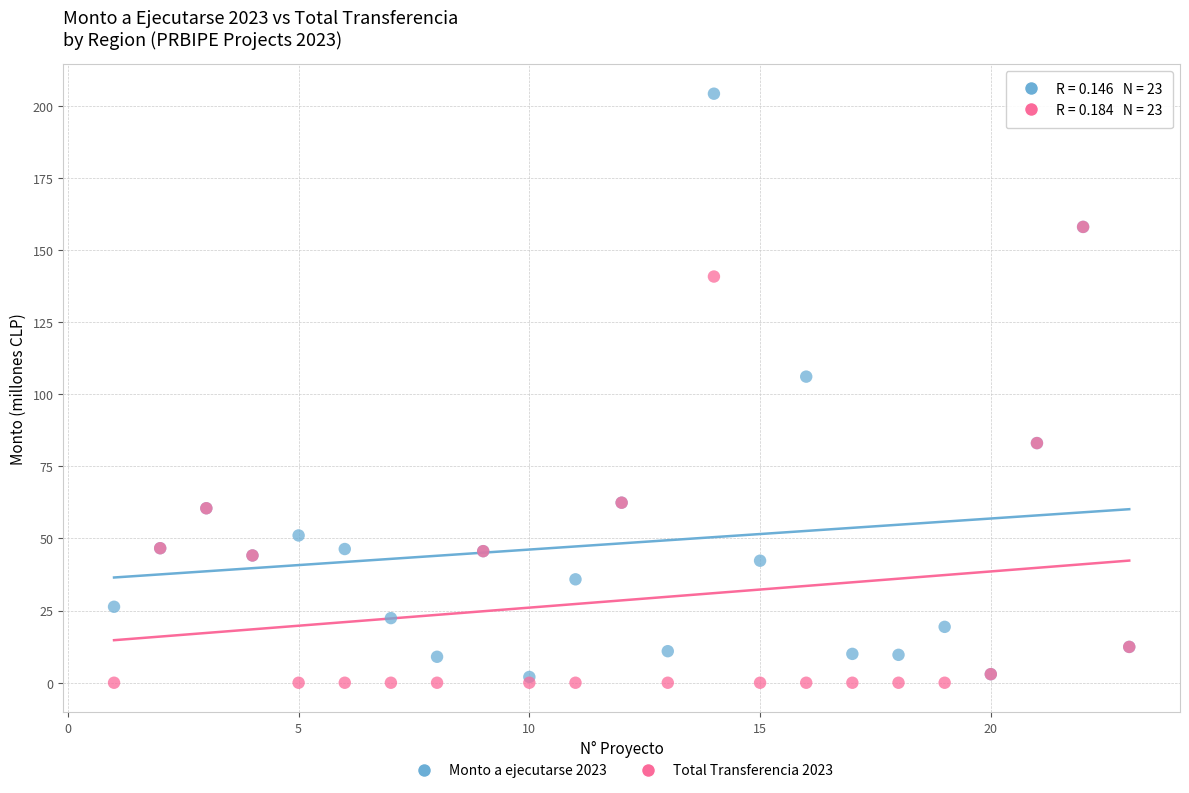

Across all series, what Y value is closest to 102?

106.1